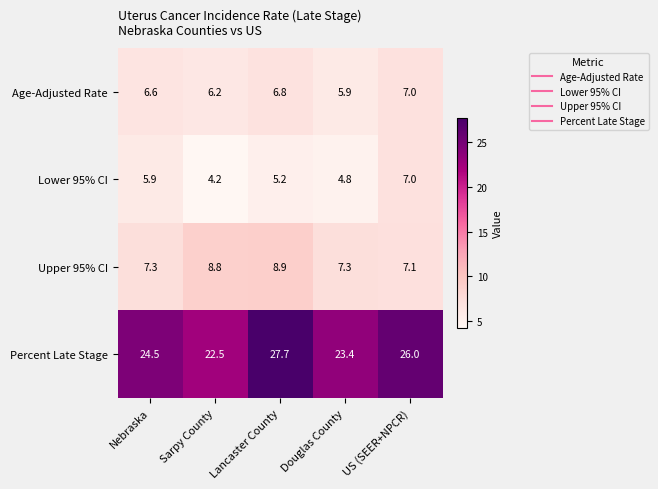

How many series are shown in this chart?

4